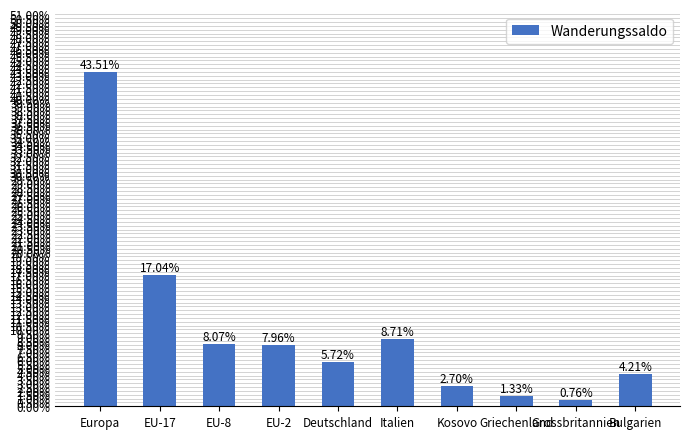

List the labels in order of value, largest first.

Europa, EU-17, Italien, EU-8, EU-2, Deutschland, Bulgarien, Kosovo, Griechenland, Grossbritannien